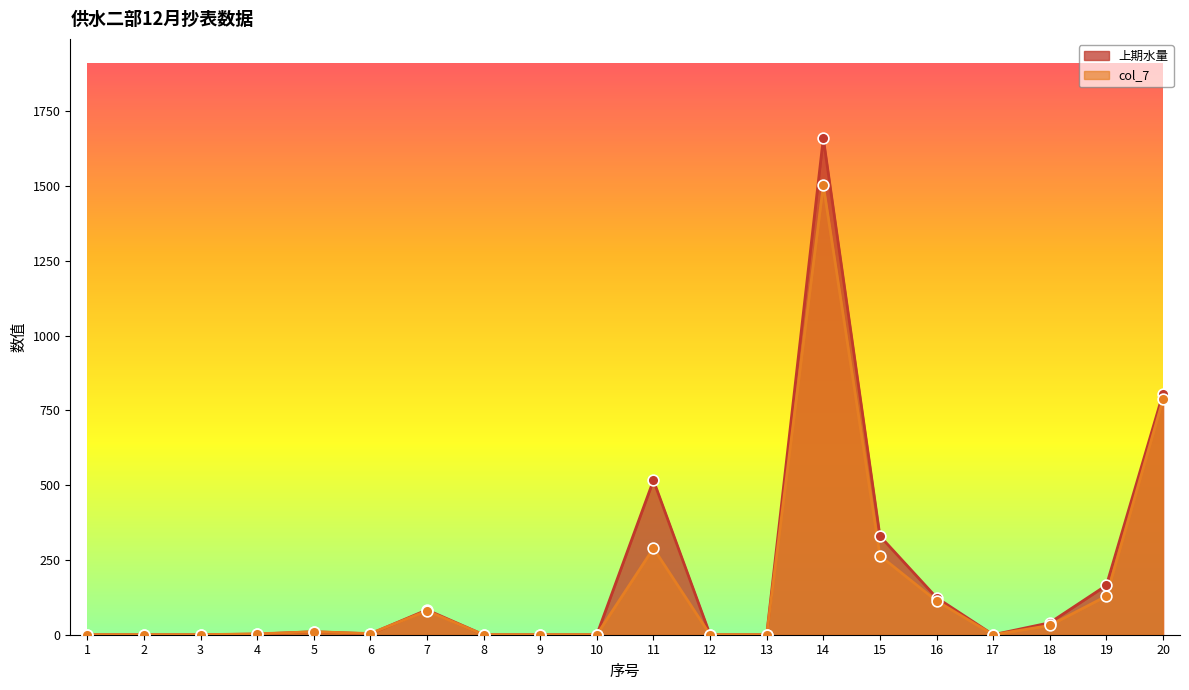

Which series has the largest total across all categories?

上期水量